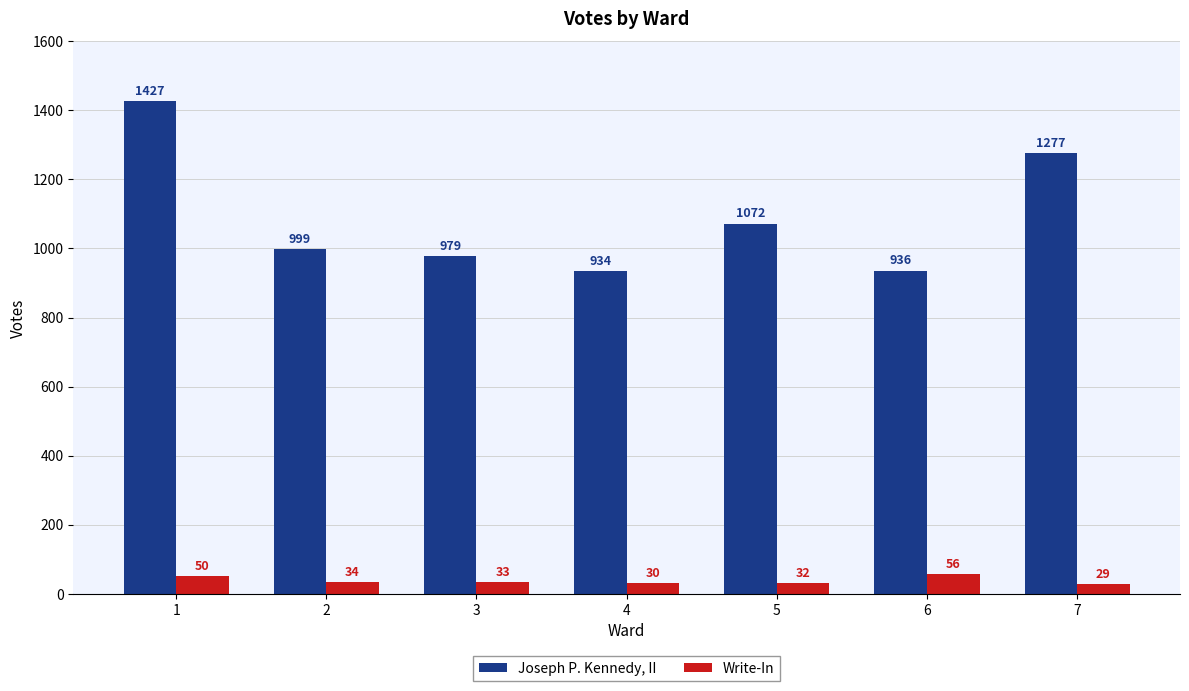

At which label is Joseph P. Kennedy, II closest to 1180?

7